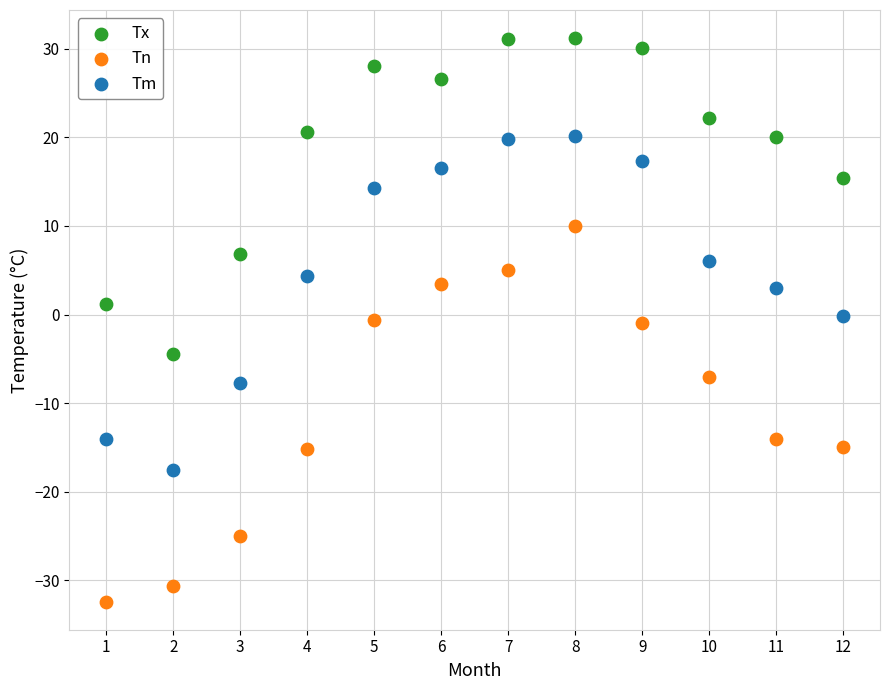

Which series reaches the minimum Y coordinate?

Tn